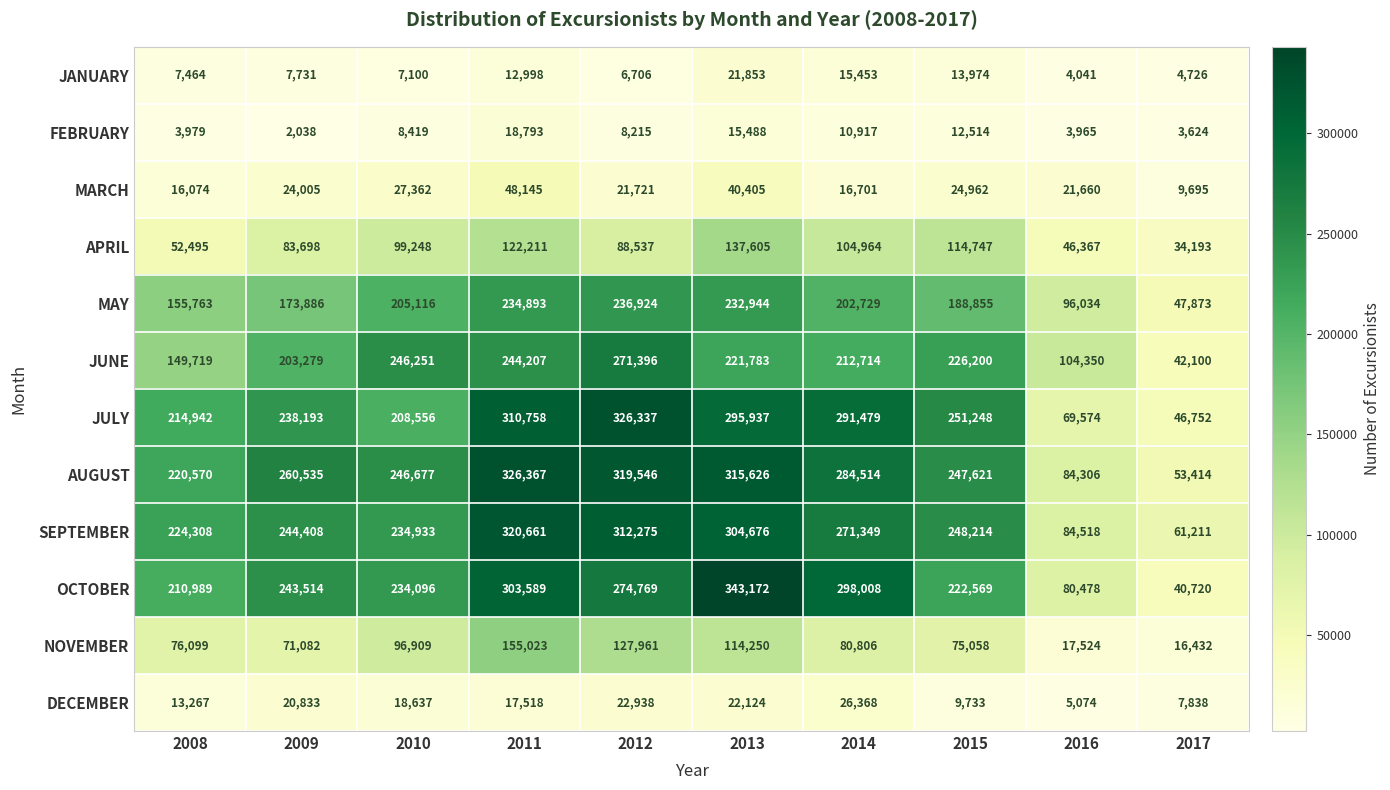

Count the number of data series in this chart.

12